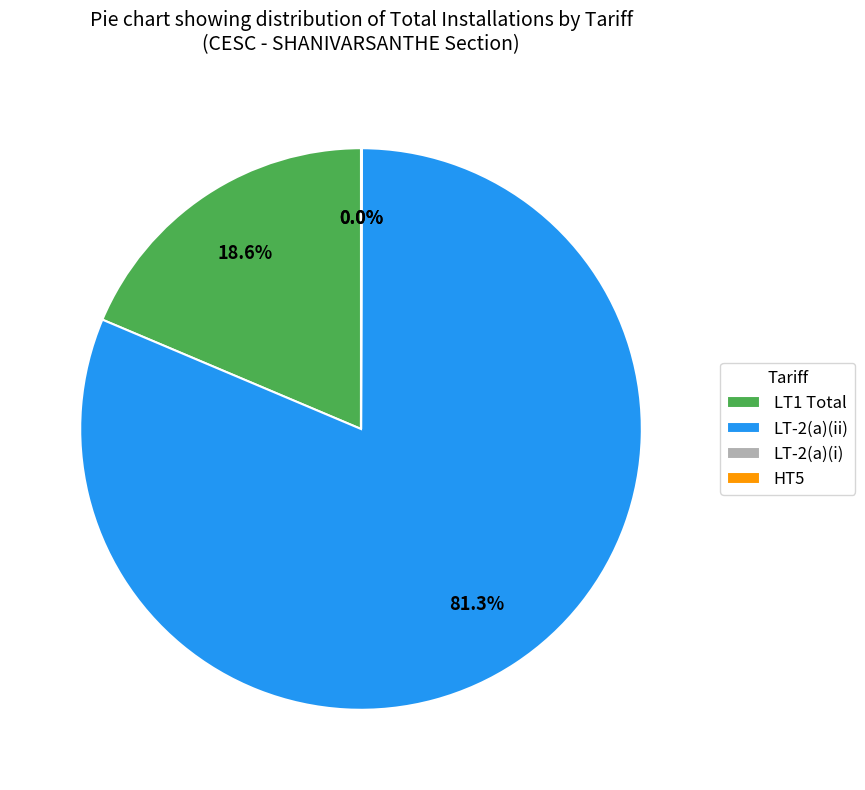

Which slice is the largest?

LT-2(a)(ii)